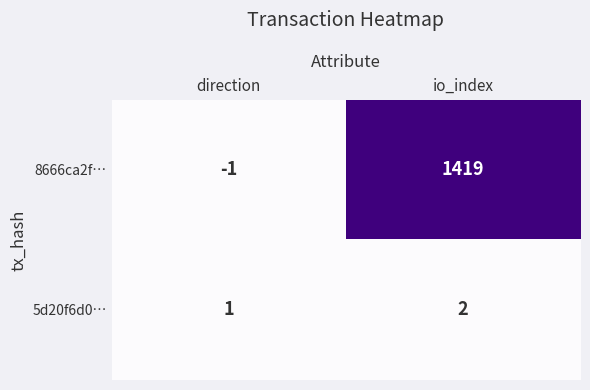

At how many categories does at least one series exceed 479?

1